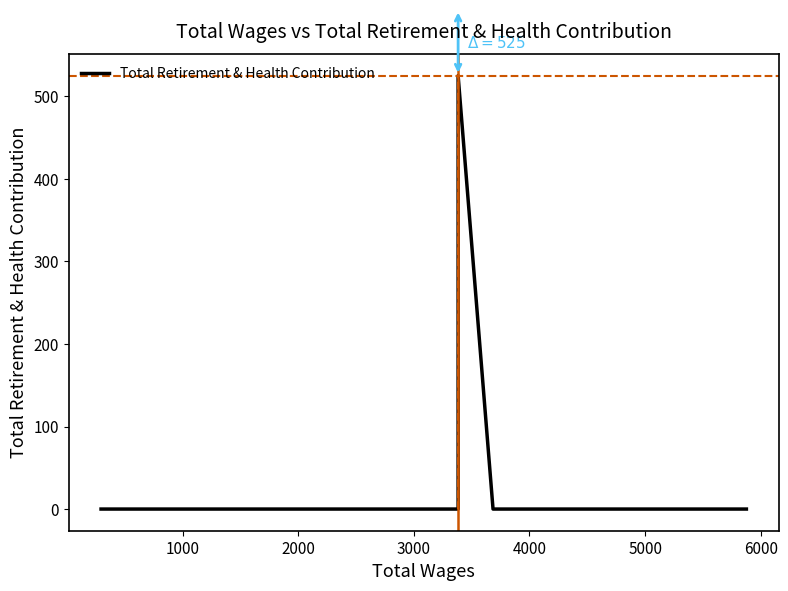

Reading left to right, extract all data points from this chart.

0	0	0	0	0	0	0	525	0	0	0